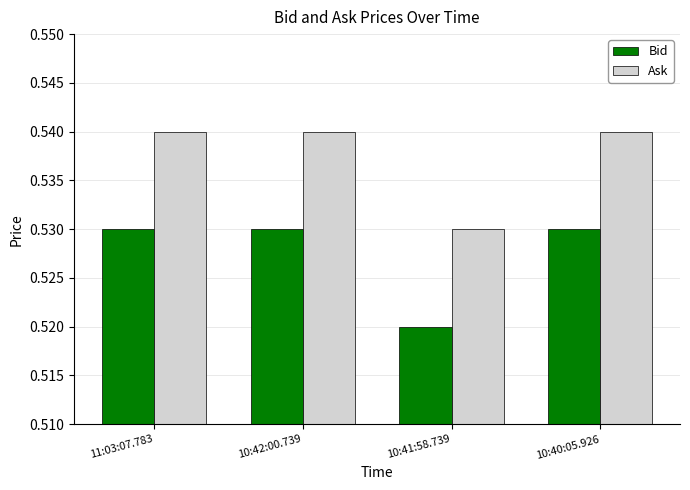

At which category does the chart reach its minimum across all series?

10:41:58.739